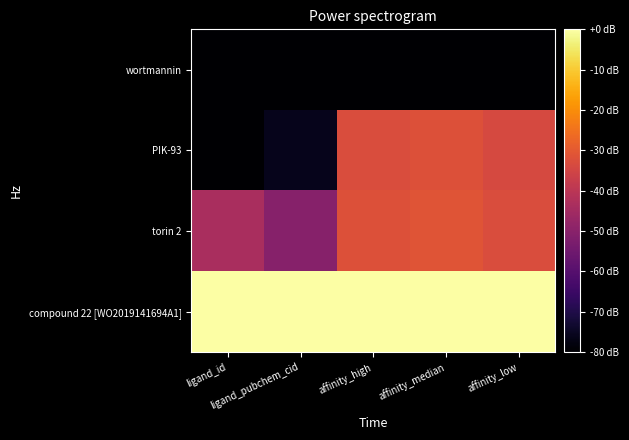

Which series has the widest spread of values?

PIK-93